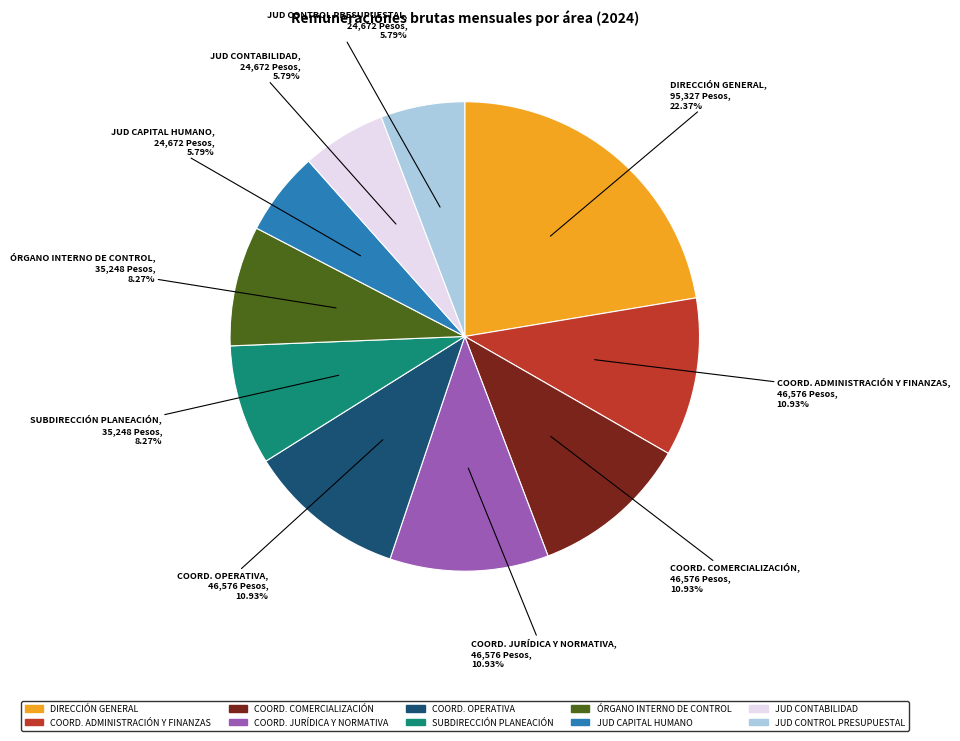

Is there any slice that represents more than half of the pie?

No